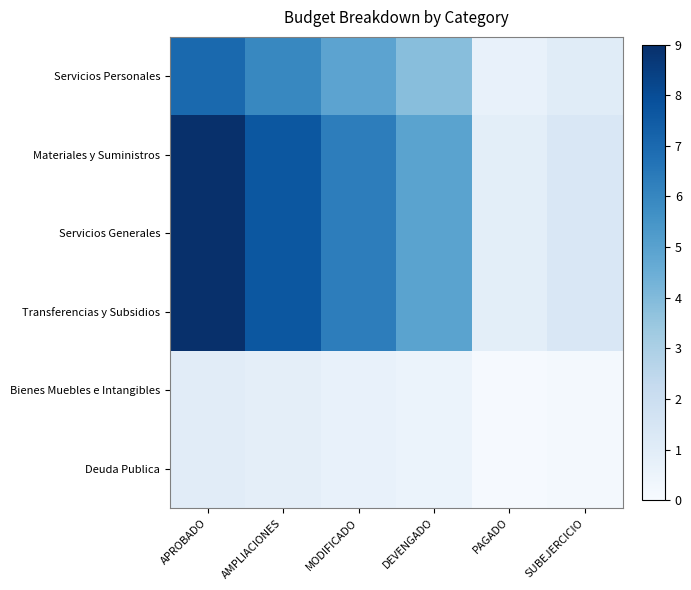

What is the total value across all series at SUBEJERCICIO?

5.4